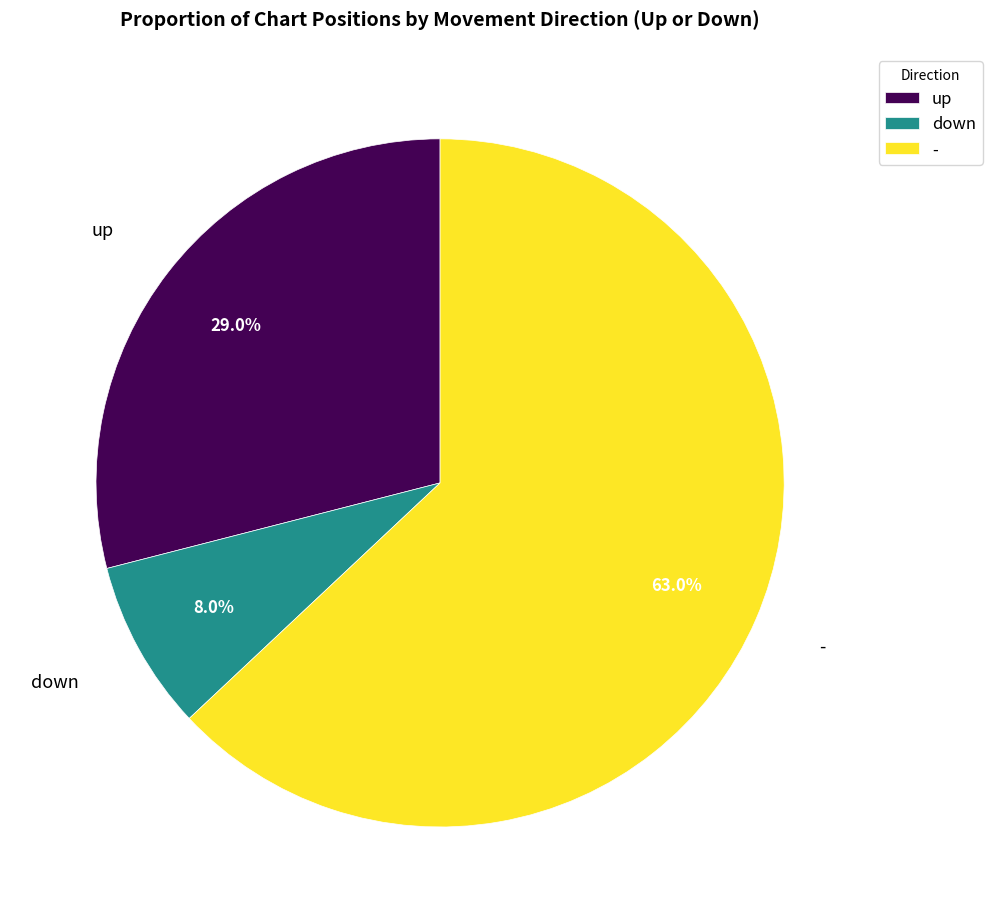

Rank the categories by value from highest to lowest.

-, up, down